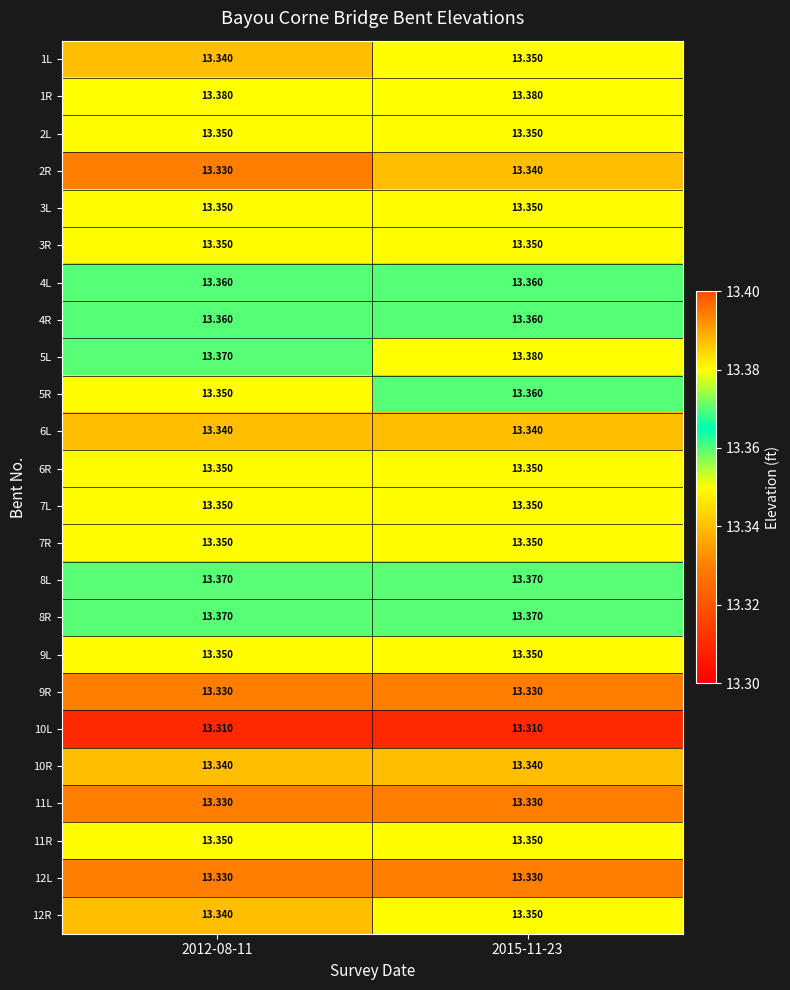

How many categories are shown in the chart?

2